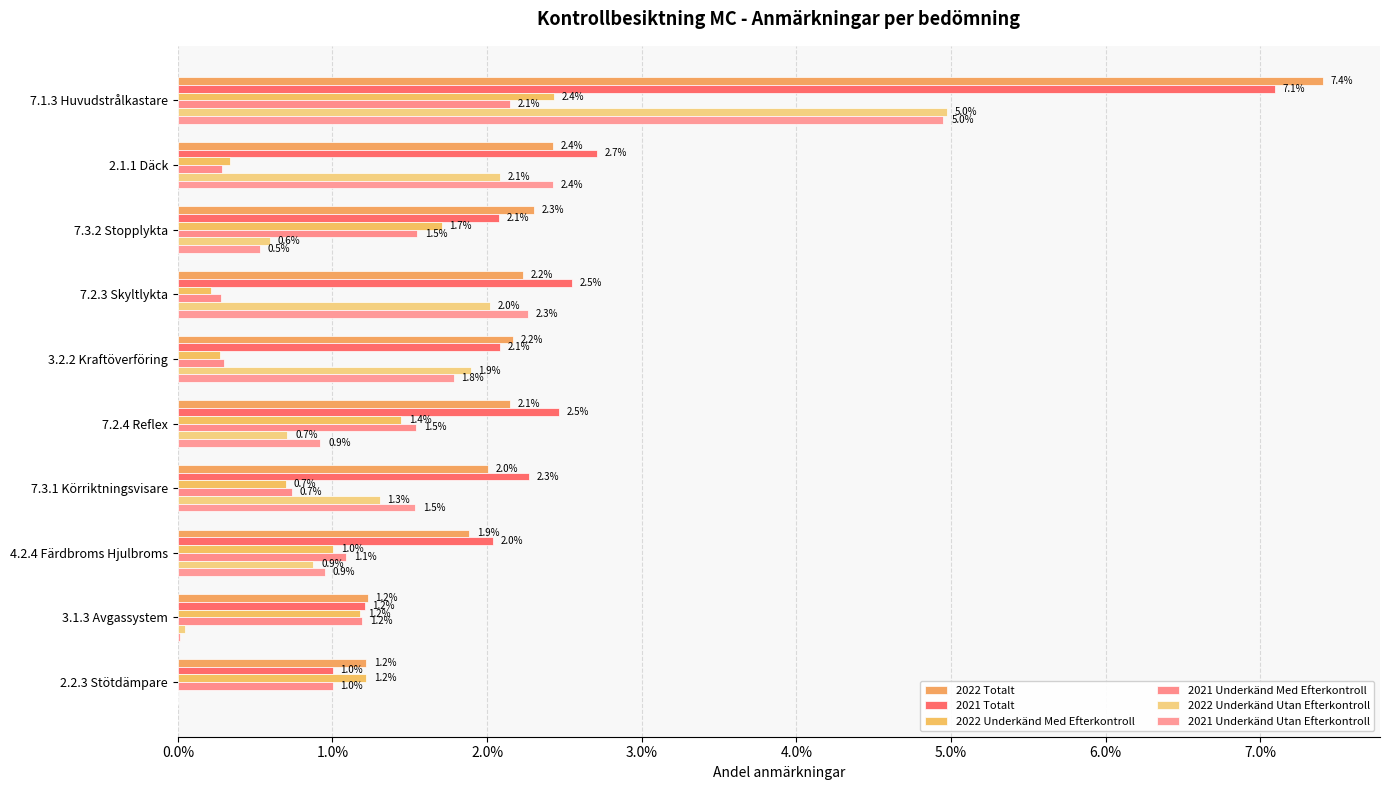

How many bars are there in total?

60